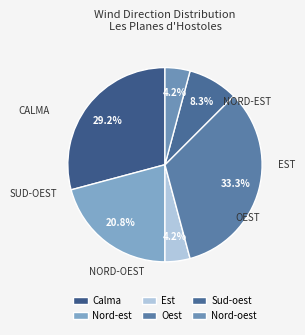

How many segments does this pie chart have?

6